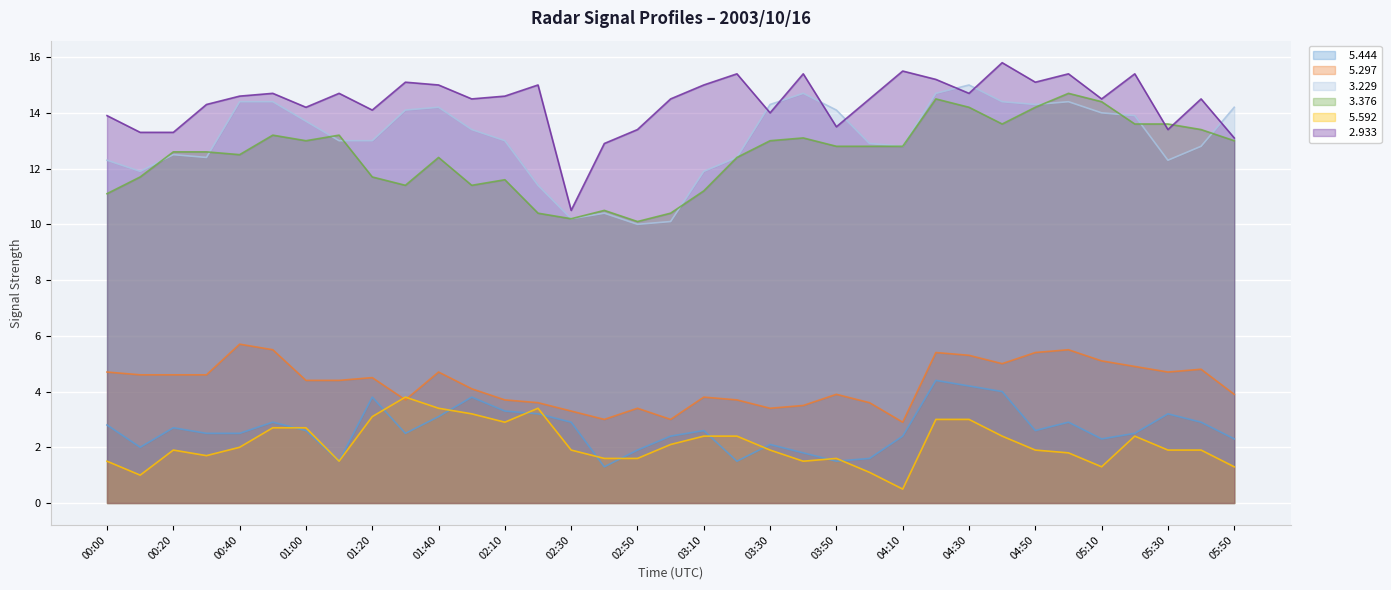

Is it true that   5.444 equals 2.5 at 00:30?

True